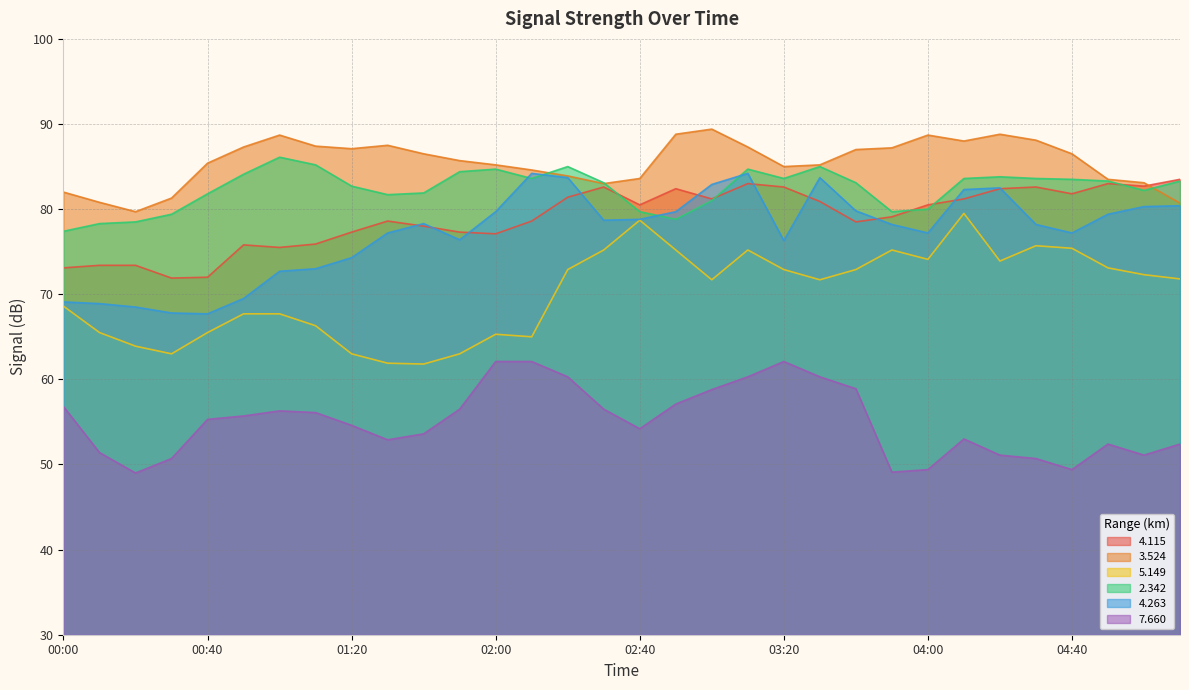

What is the minimum value for   4.115?

71.9